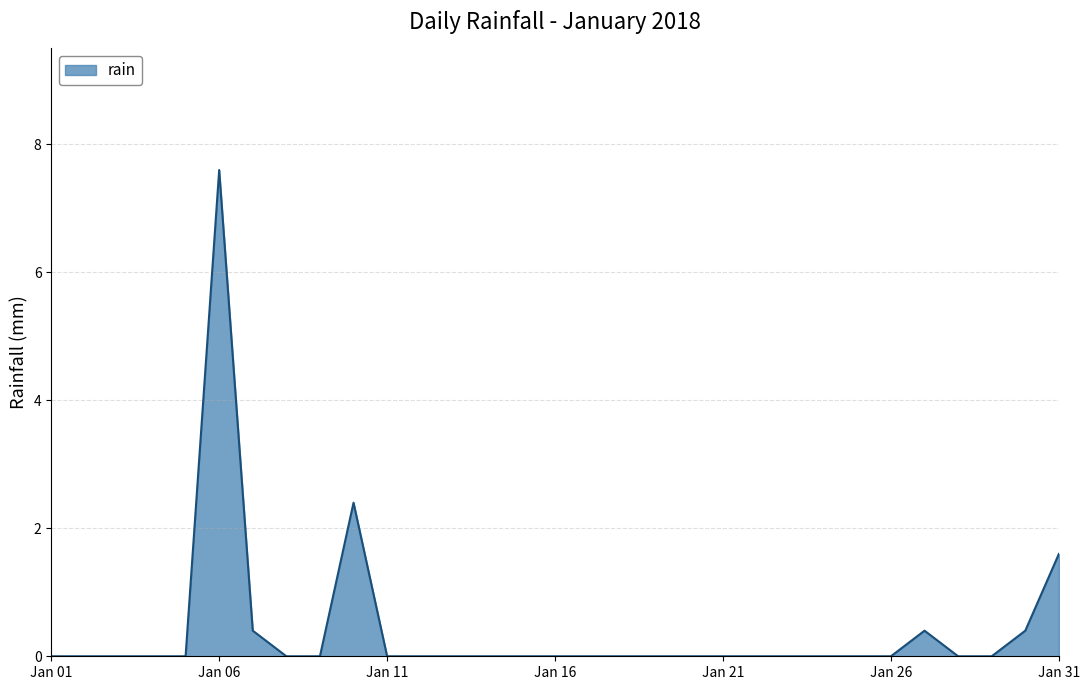

What is the difference between the maximum and minimum values?

7.6